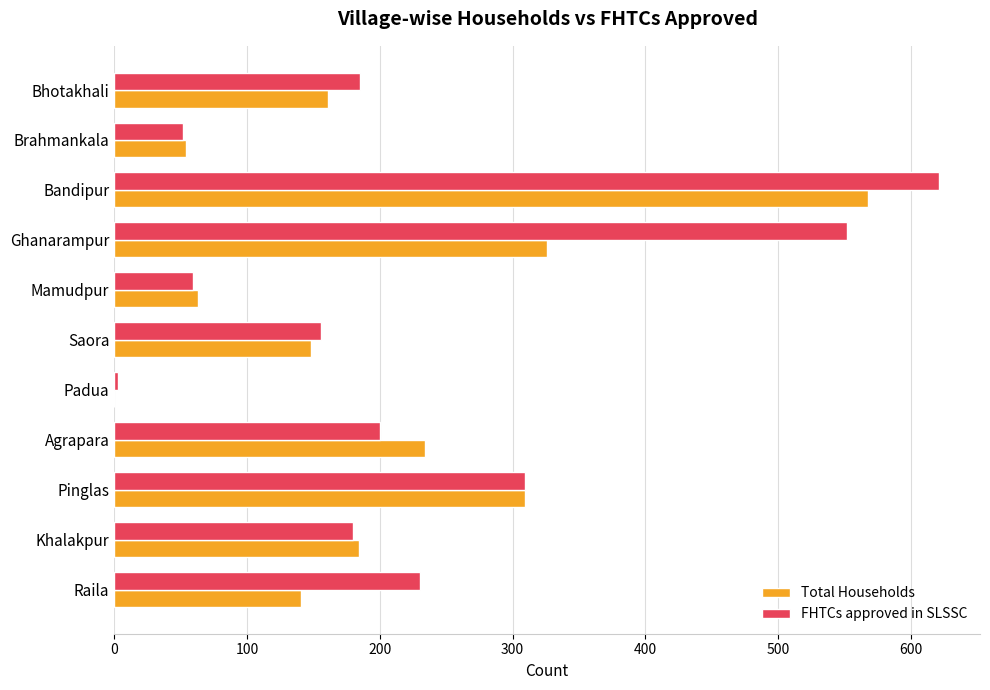

What is the sum of all Total Households values?

2188